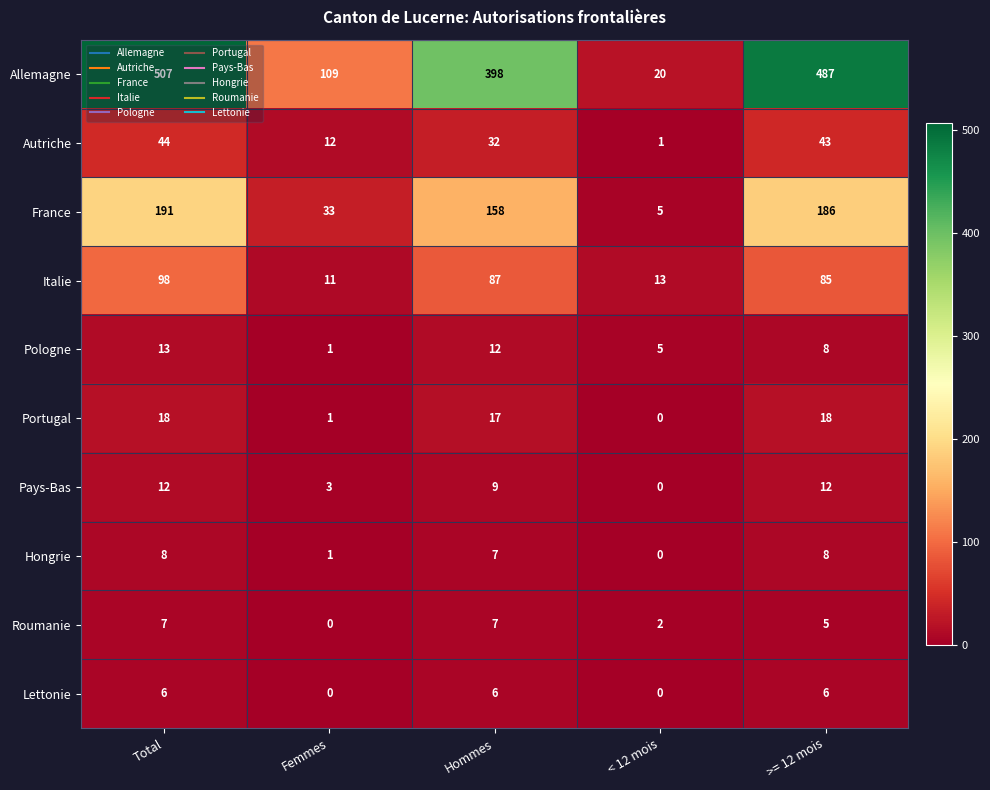

What is the highest value of the Hongrie series?

8